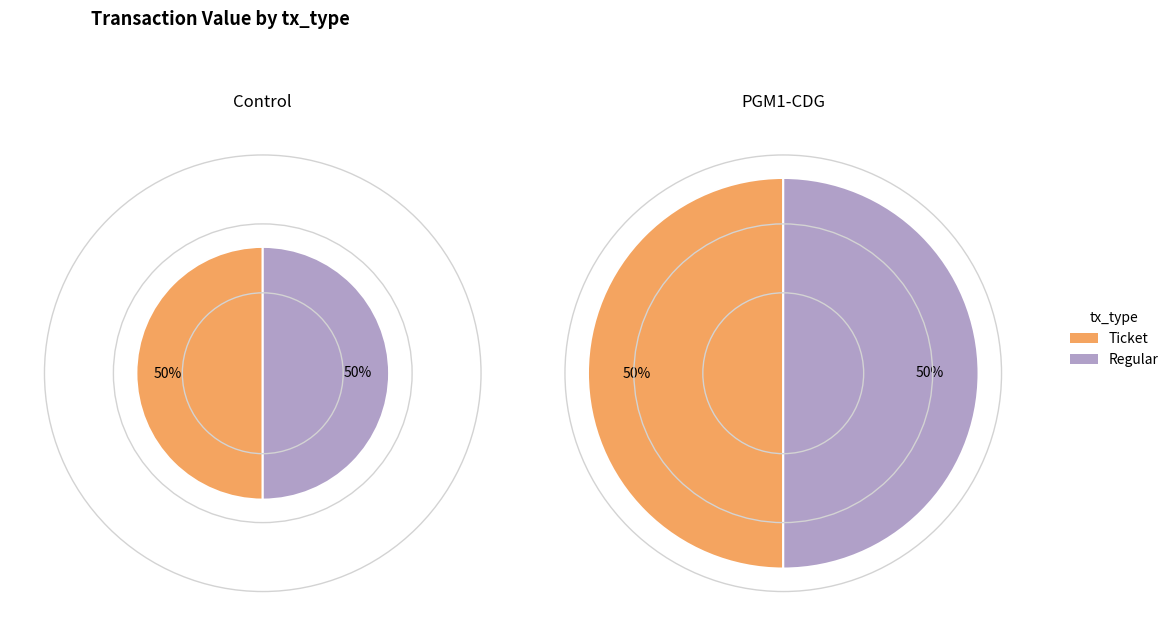

How many segments does this pie chart have?

2